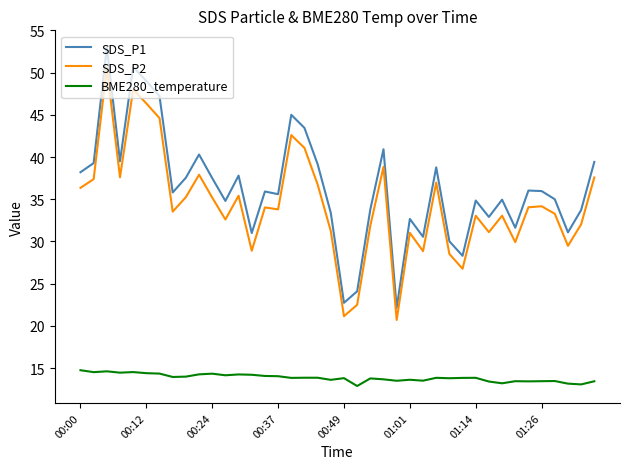

Which series has the widest spread of values?

SDS_P1